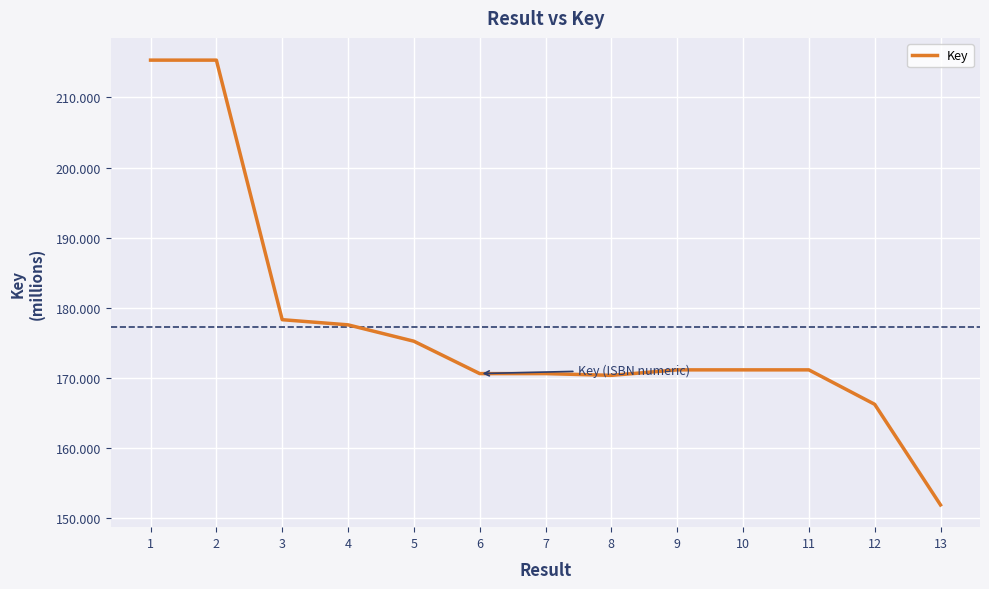

What is the difference between the maximum and minimum values?

63.5